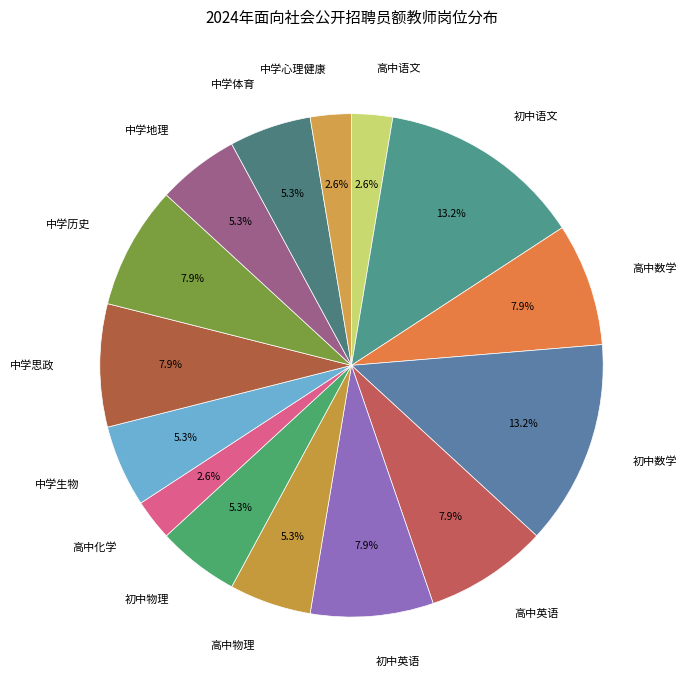

Approximately how many times larger is the value at 高中化学 compared to 中学生物?

0.5